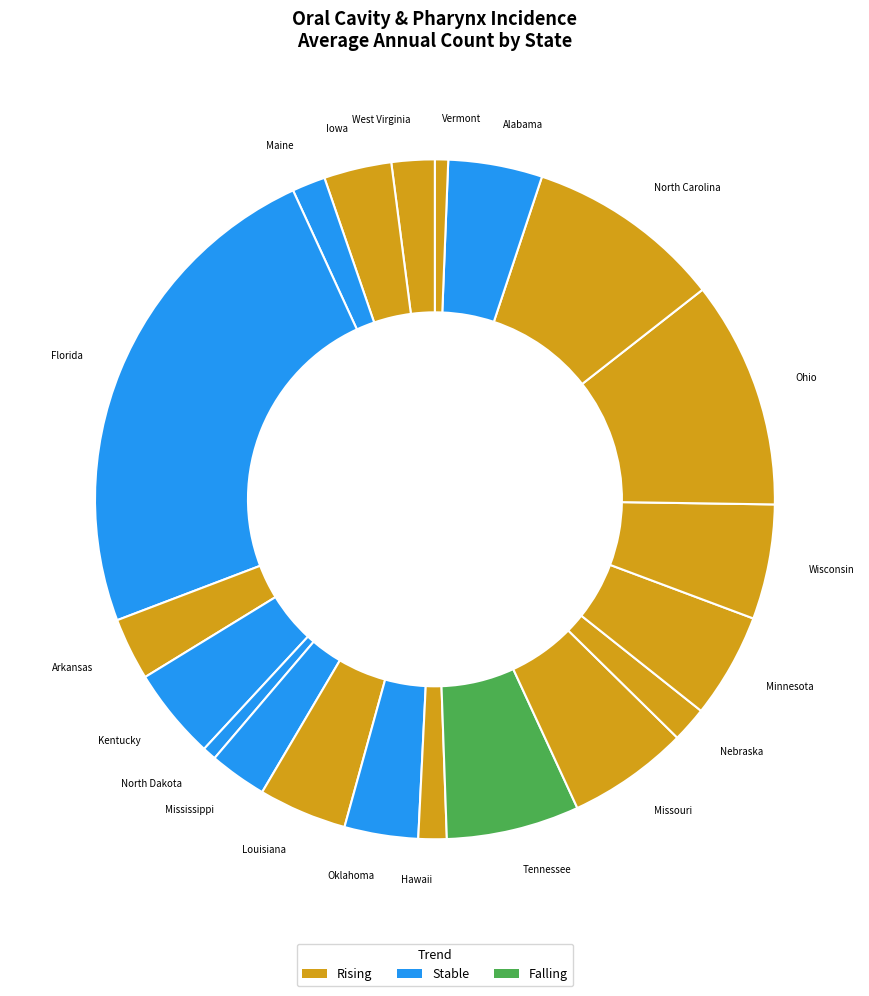

Is there any slice that represents more than half of the pie?

No